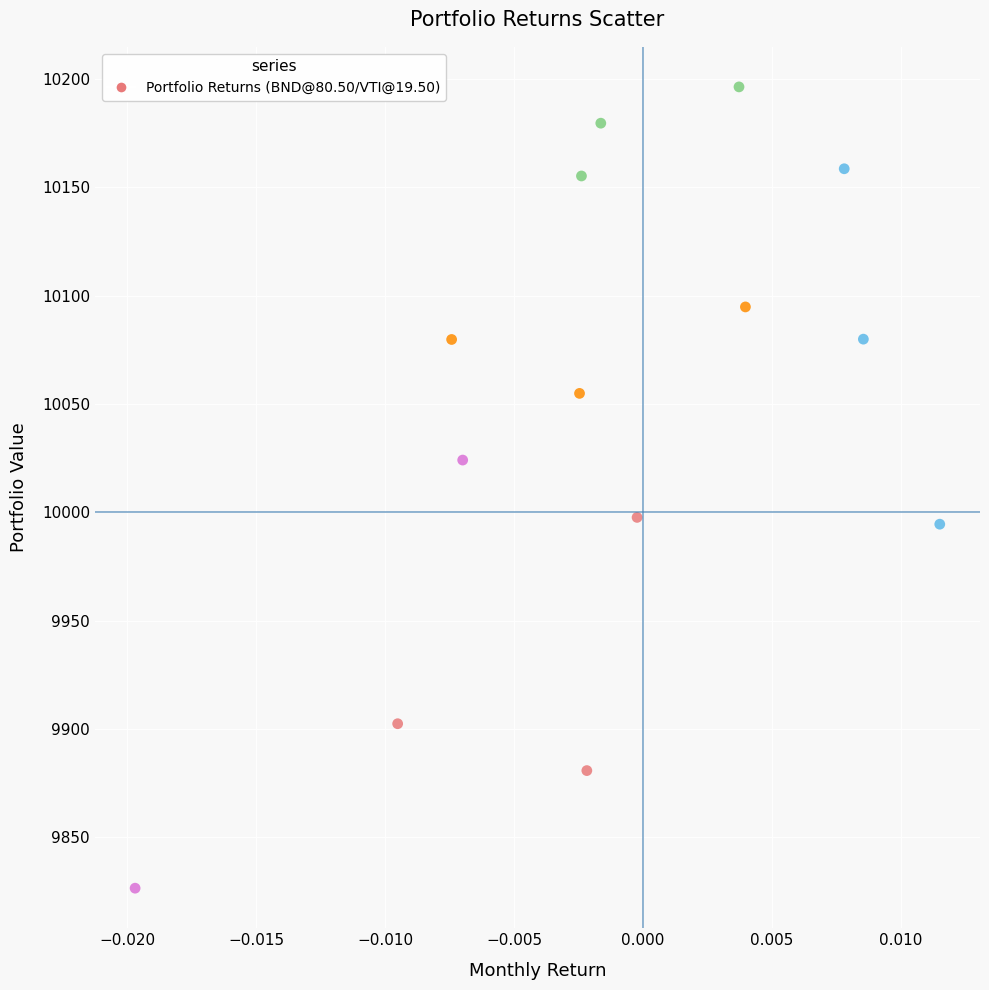

What is the range of Y values (max minus min)?

369.7